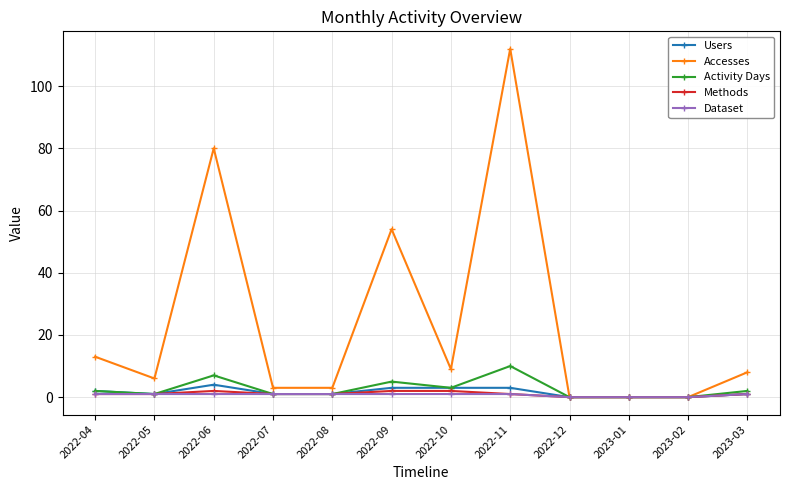

What is the average value of the Activity Days series?

3